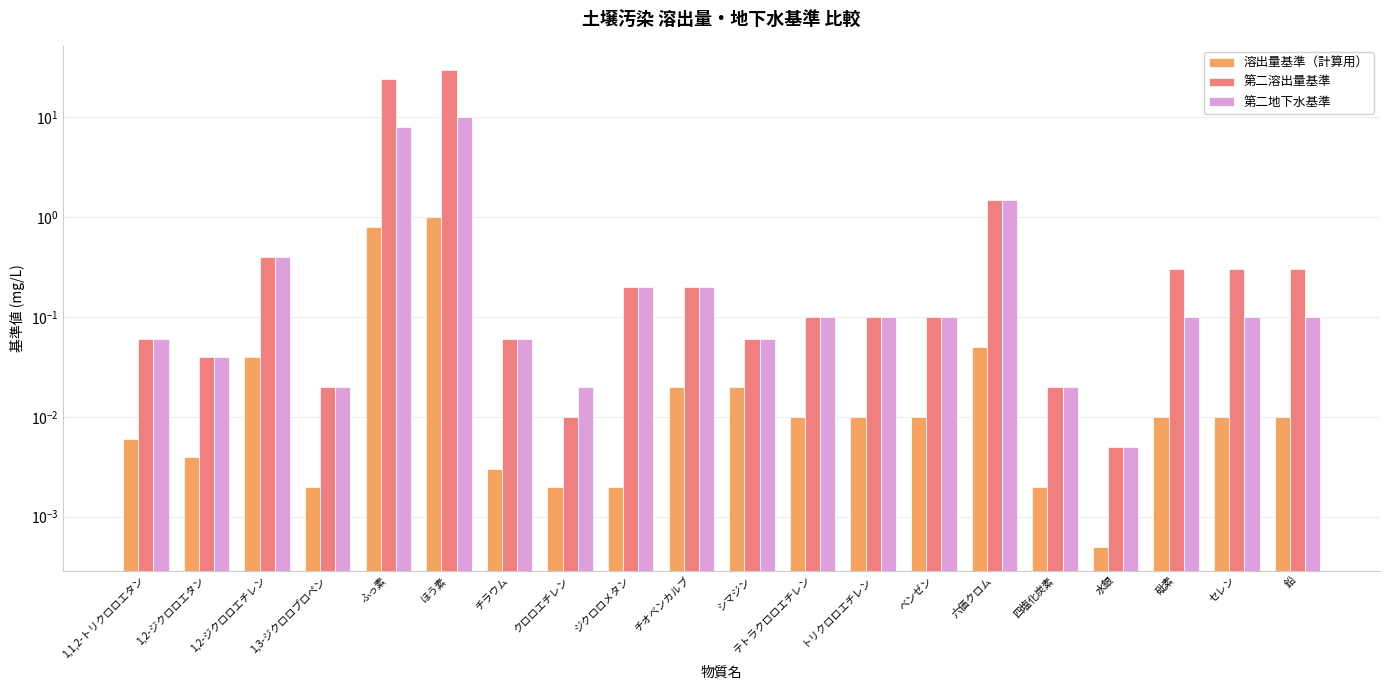

At how many categories does at least one series exceed 2?

2